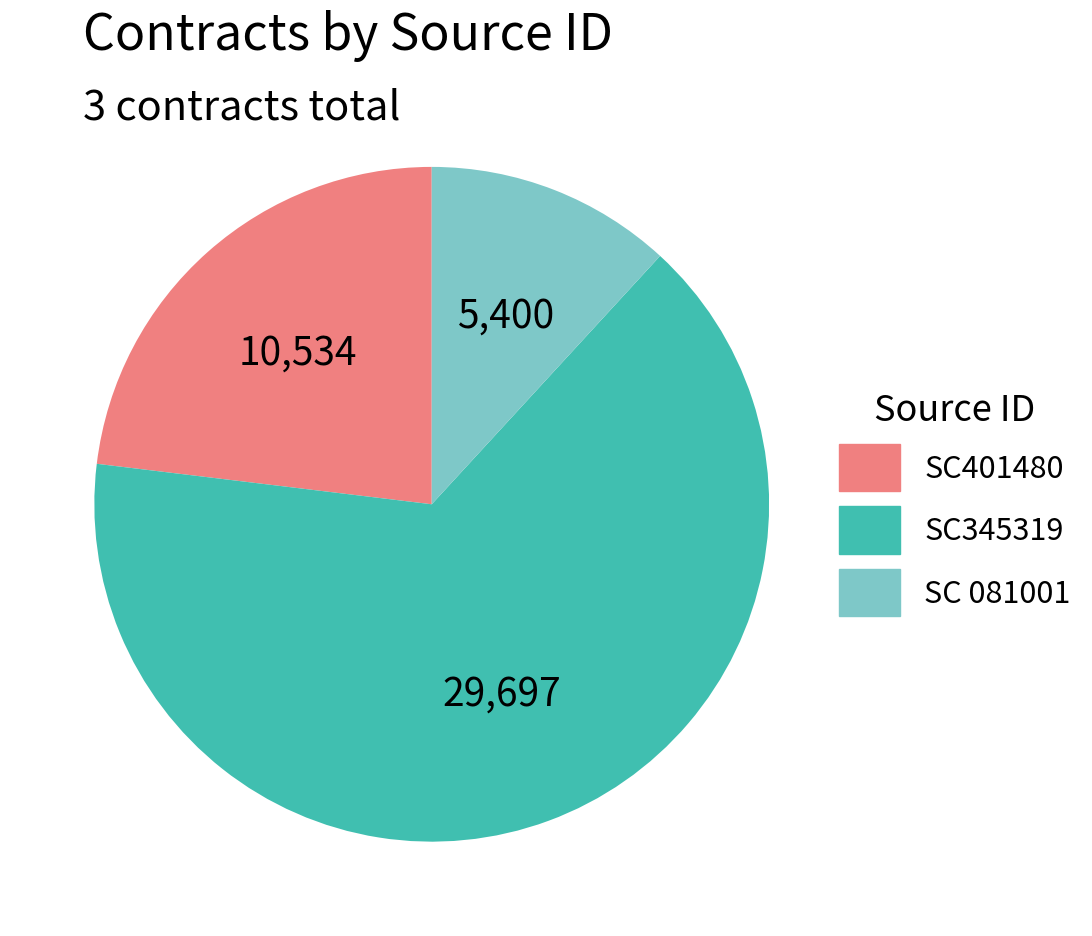

Count the number of slices in the pie.

3